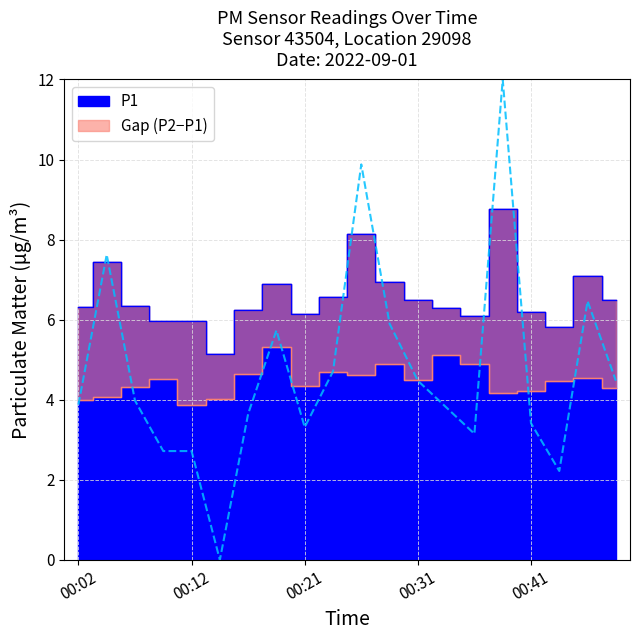

How many data points in P2 are above 4?

18